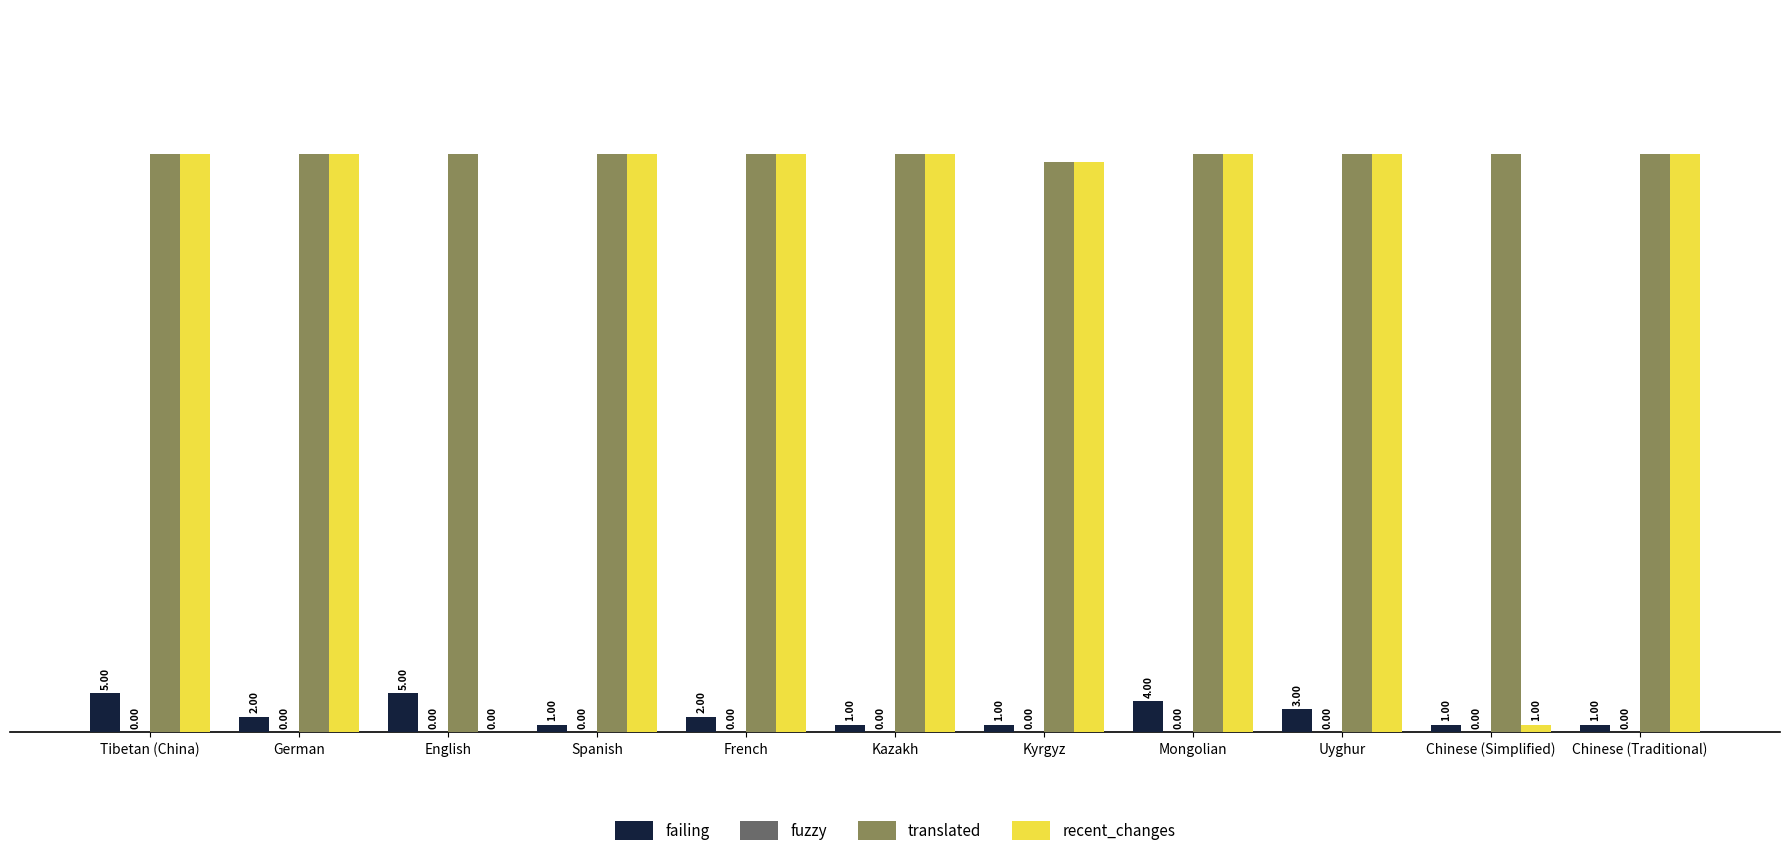

Is the value of failing at German greater than the value of recent_changes at Kyrgyz?

No